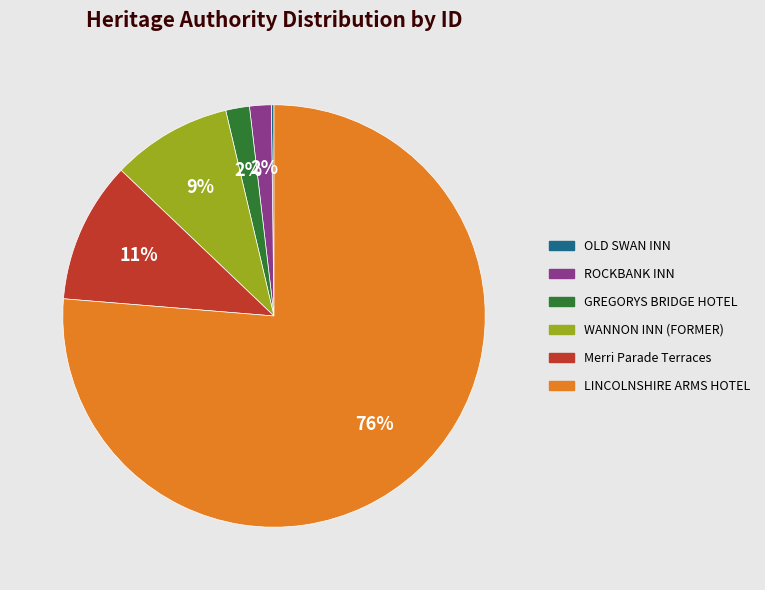

What percentage is the Merri Parade Terraces slice, to the nearest percent?

11%